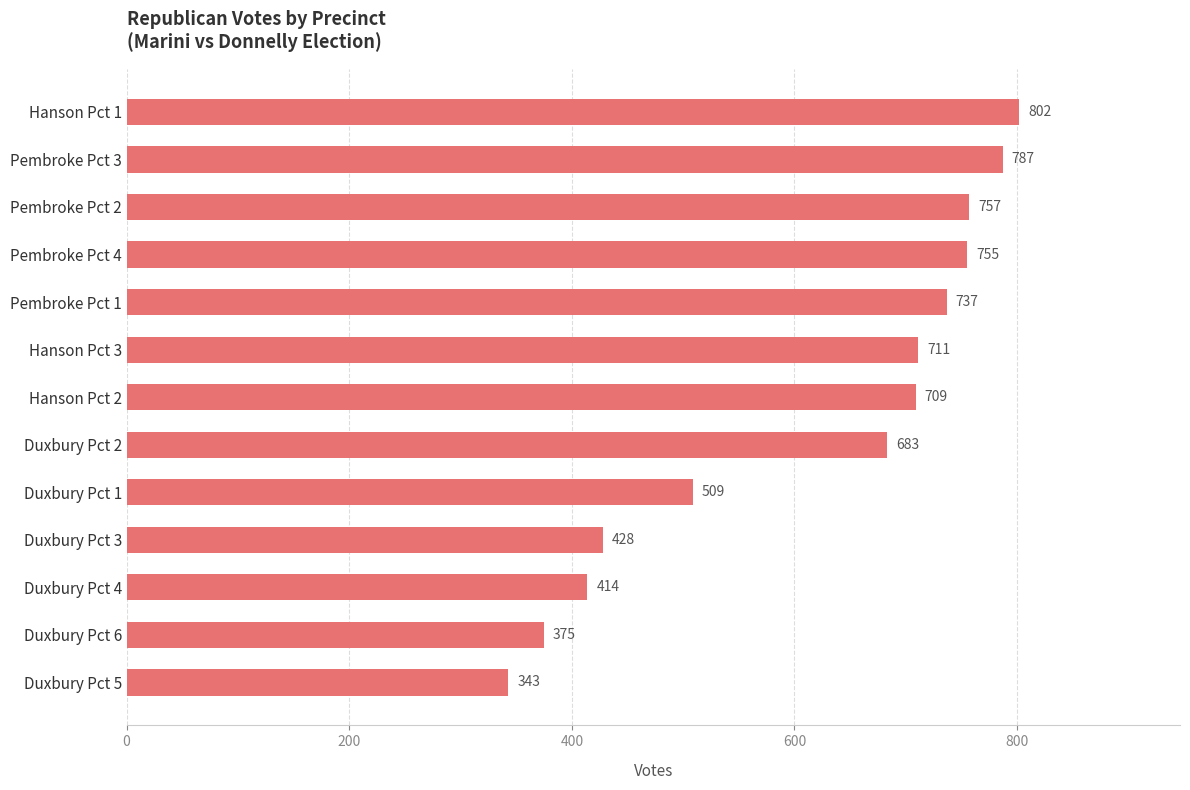

The chart shows a value of 299 at Hanson Pct 2. True or false?

False